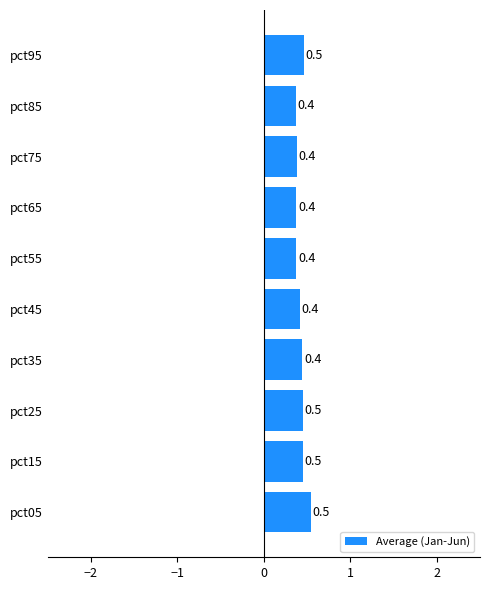

Which has a higher value, pct75 or pct95?

pct95